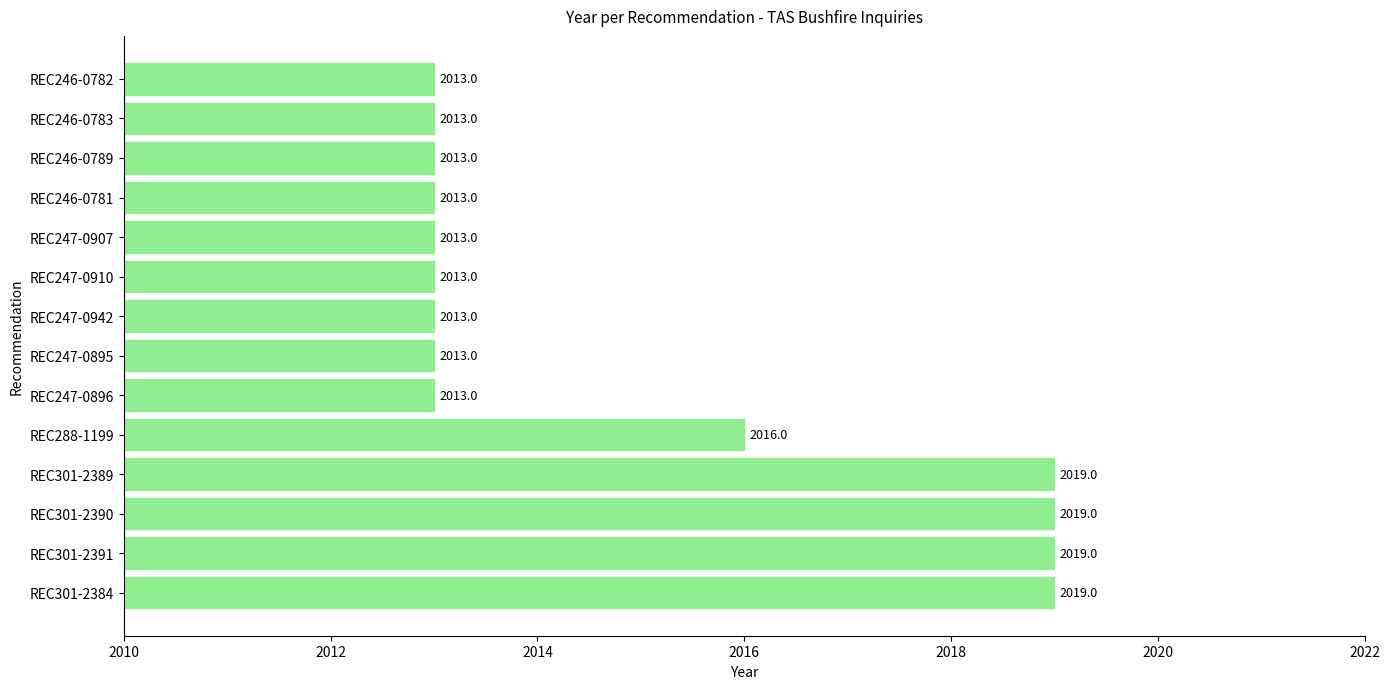

What is the average value?

2015